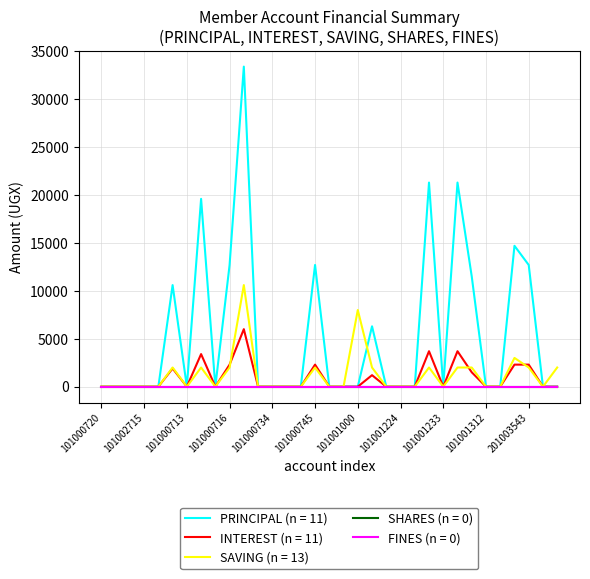

Does the chart display data point markers on the line(s)?

No